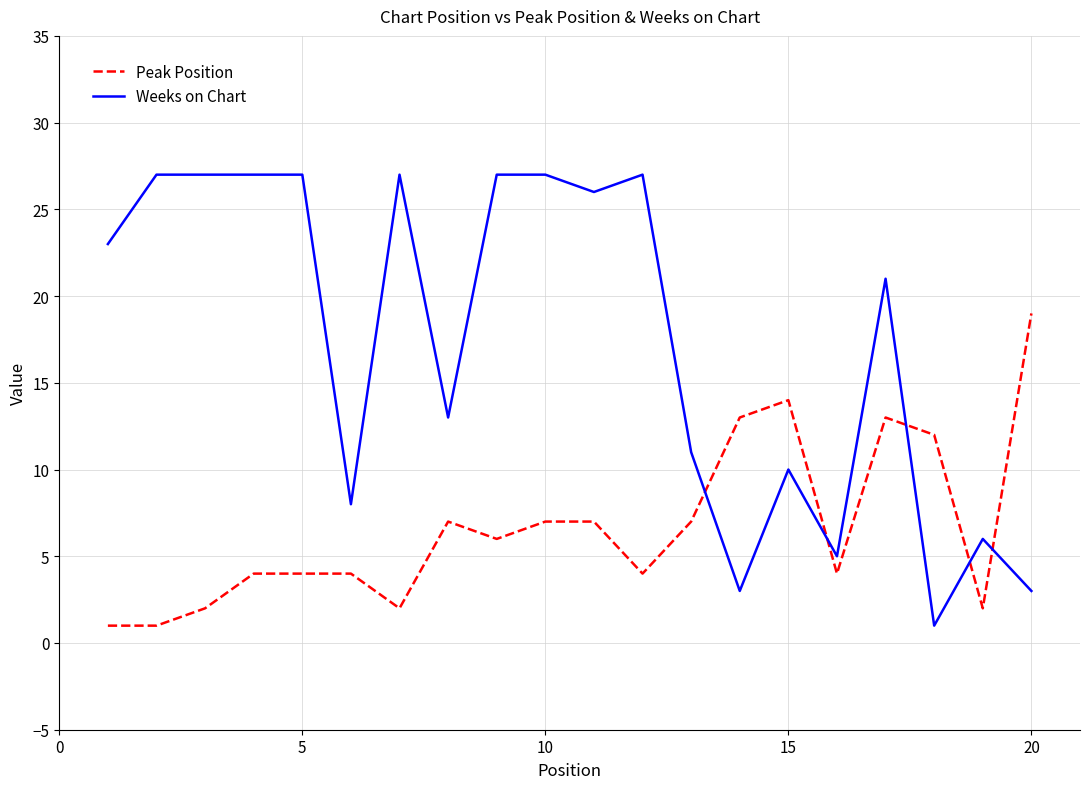

What is the maximum value for Weeks on Chart?

27